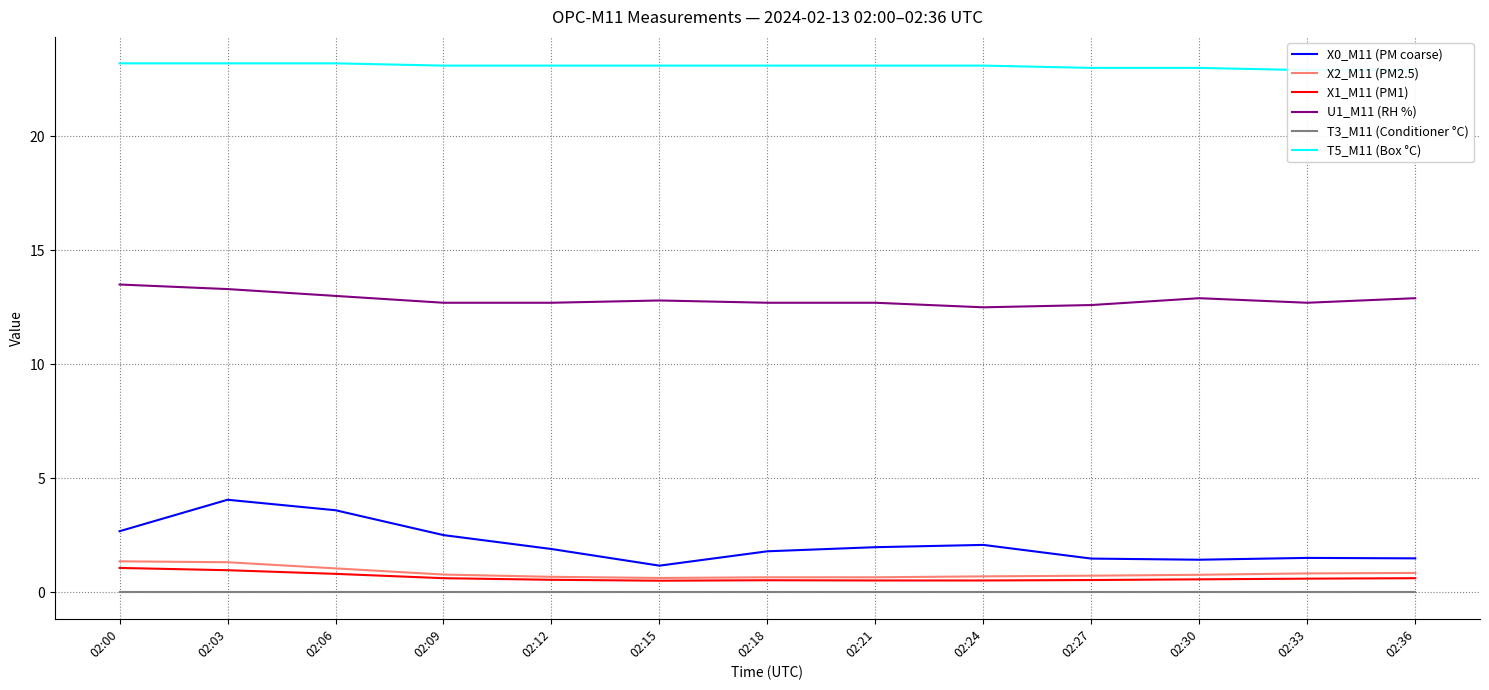

True or false: X2_M11 (PM2.5) has a value of 0.7 at 02:00.

False